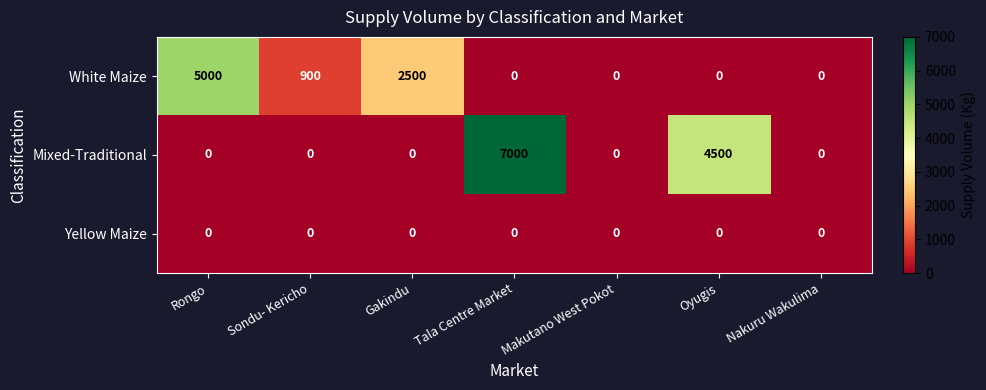

Which series changed the most between Tala Centre Market and Nakuru Wakulima?

Mixed-Traditional